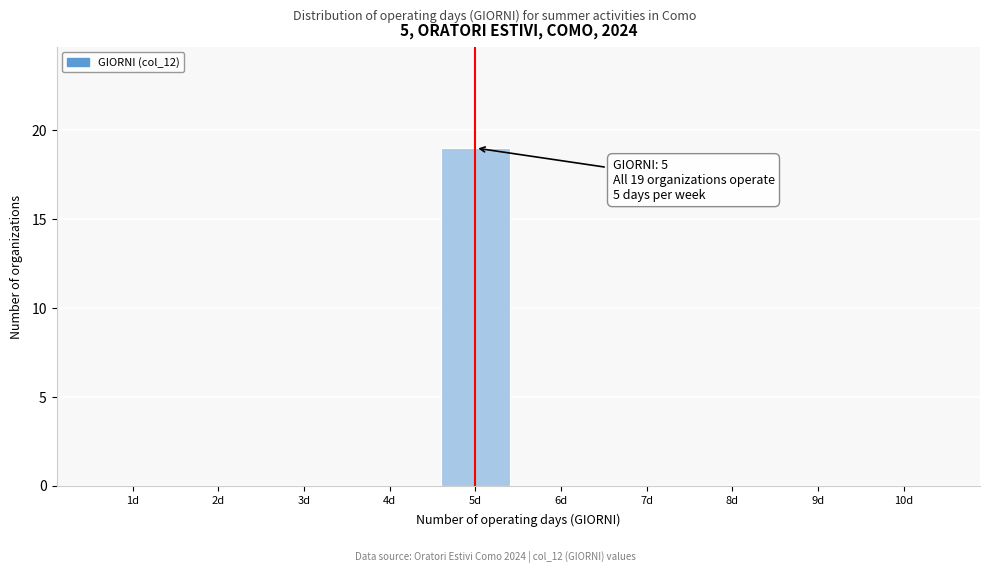

Reading left to right, list all the values displayed in this chart.

1d=0	2d=0	3d=0	4d=0	5d=19	6d=0	7d=0	8d=0	9d=0	10d=0